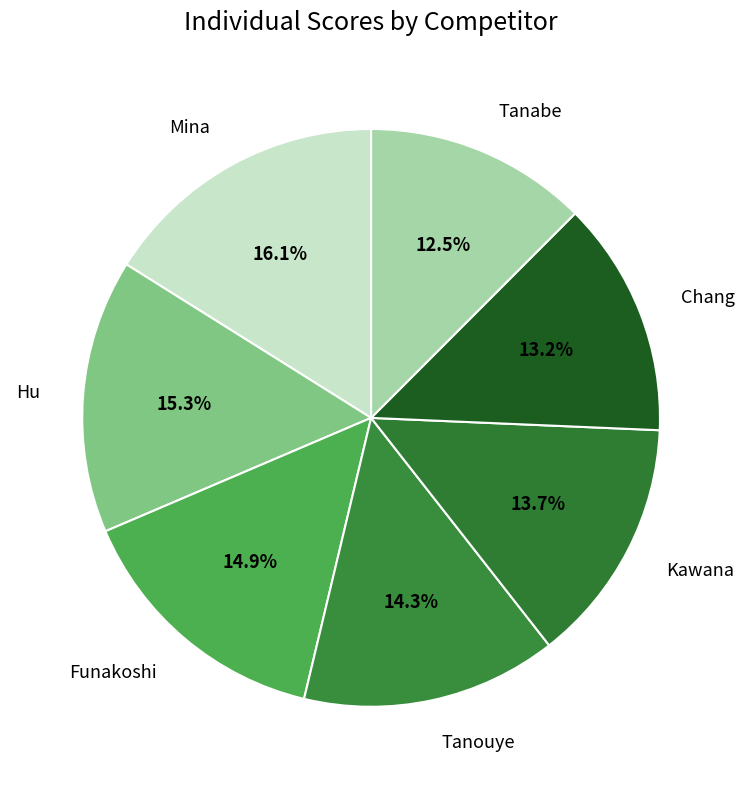

What is the ratio of the value at Chang to the value at Kawana?

1.0